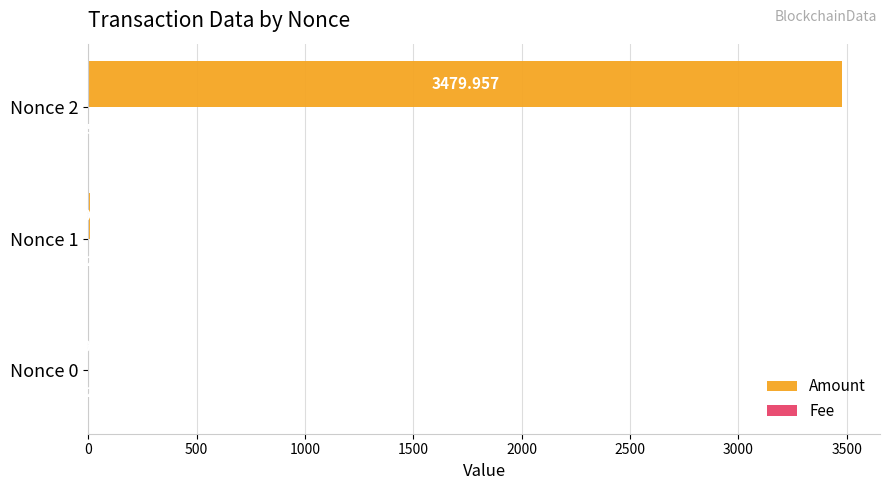

Between Nonce 0 and Nonce 1, which series saw the biggest shift?

Amount